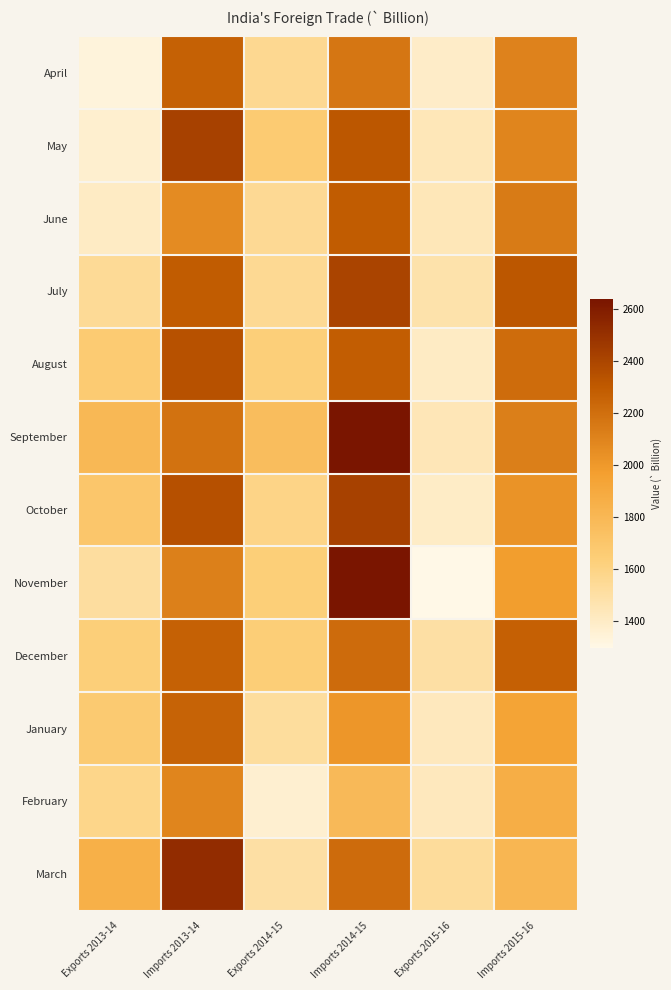

Which category has the lowest value across all series?

Exports 2015-16